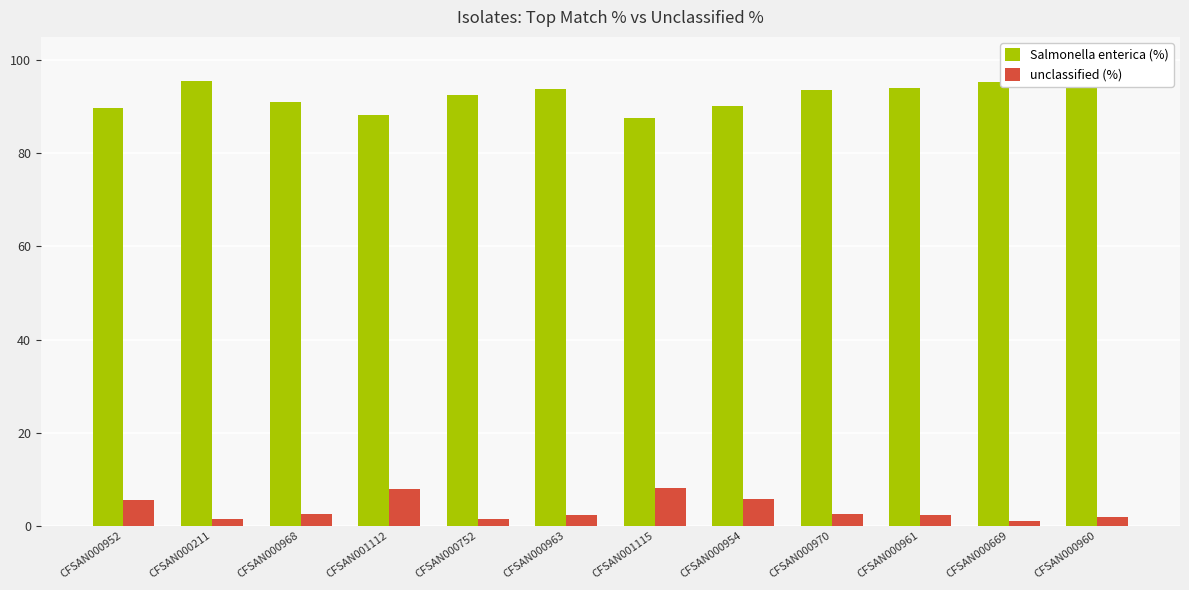

What is the difference between the unclassified (%) values at CFSAN000961 and CFSAN001115?

5.8